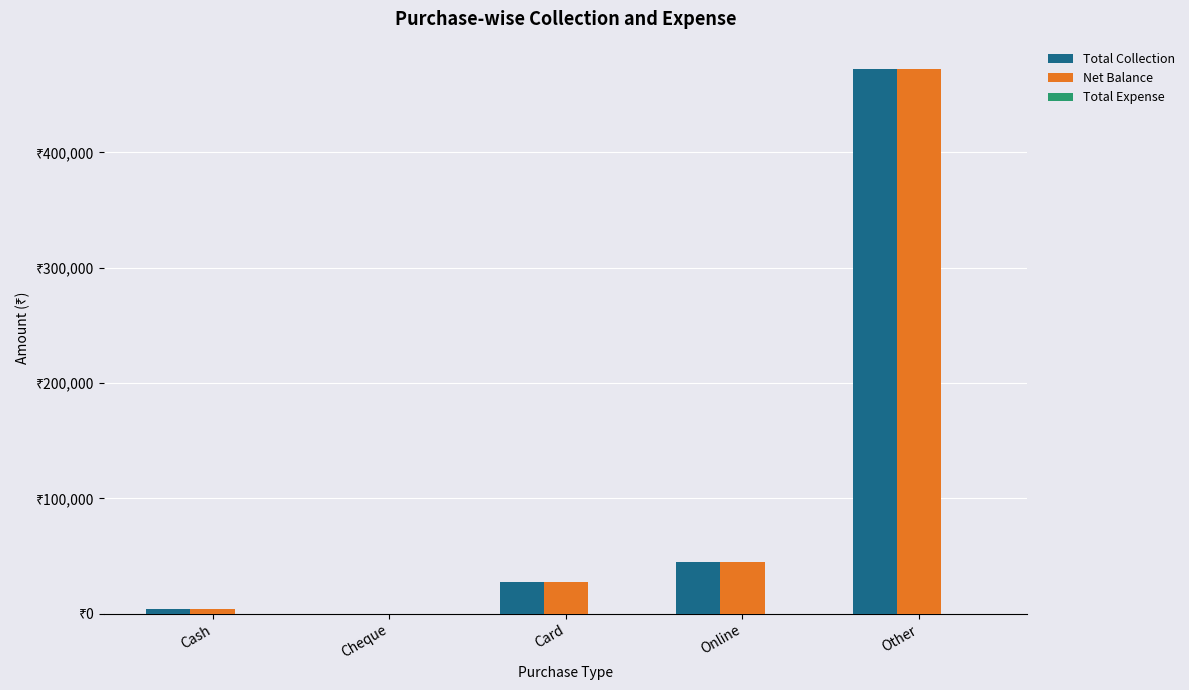

Are the bars grouped side by side (vs. stacked)?

Yes